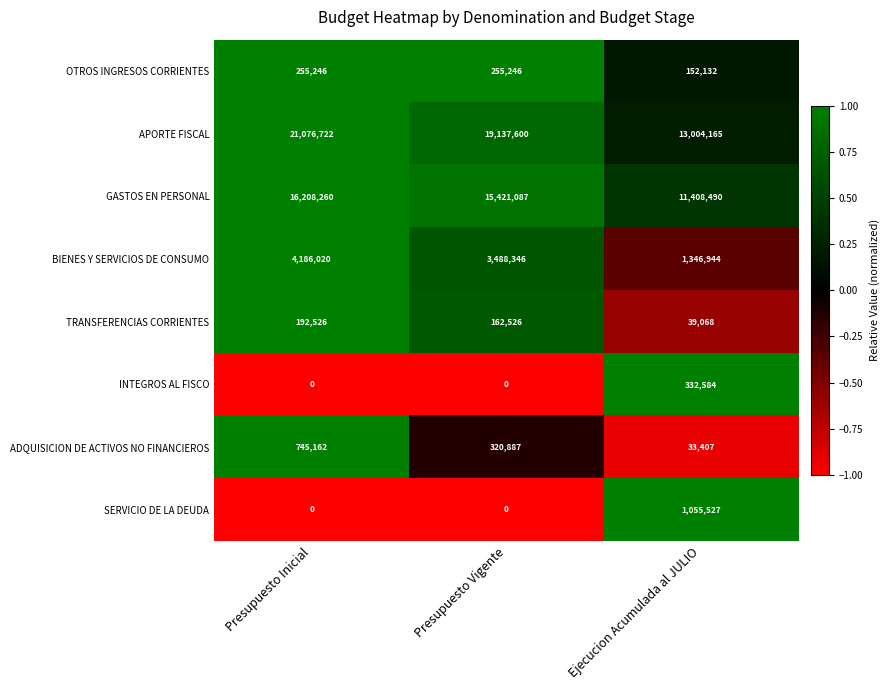

Is the value of APORTE FISCAL at Presupuesto Vigente greater than the value of INTEGROS AL FISCO at Presupuesto Vigente?

Yes